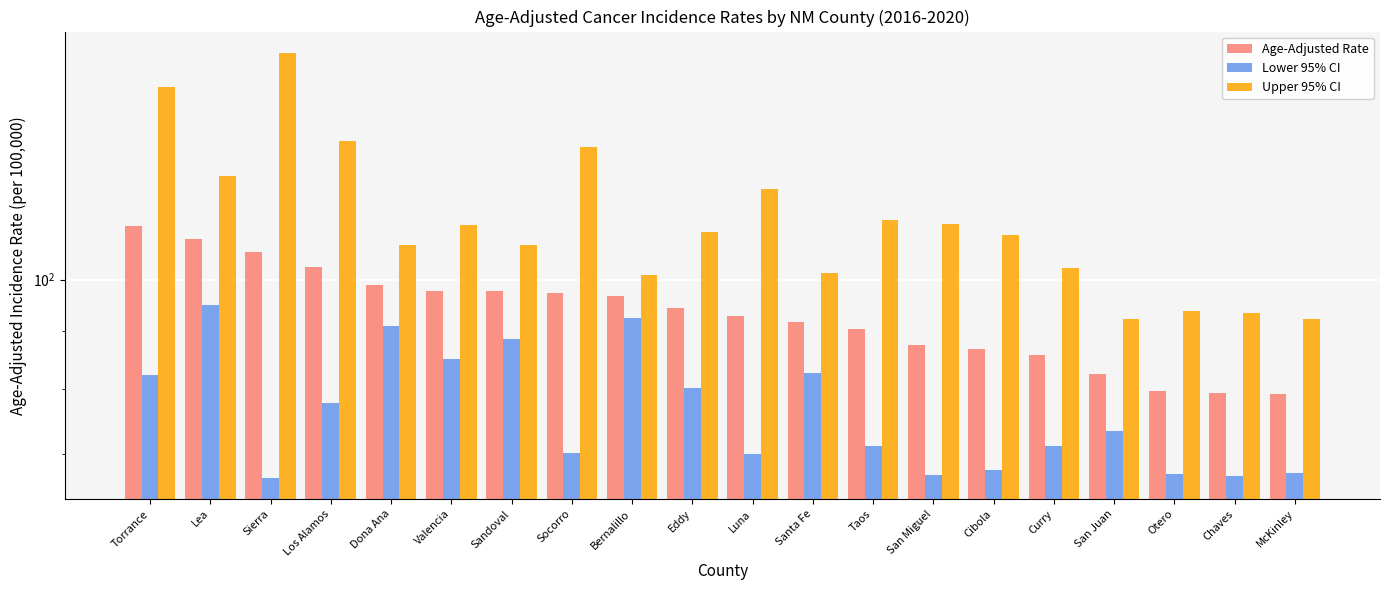

How many series are shown in this chart?

3